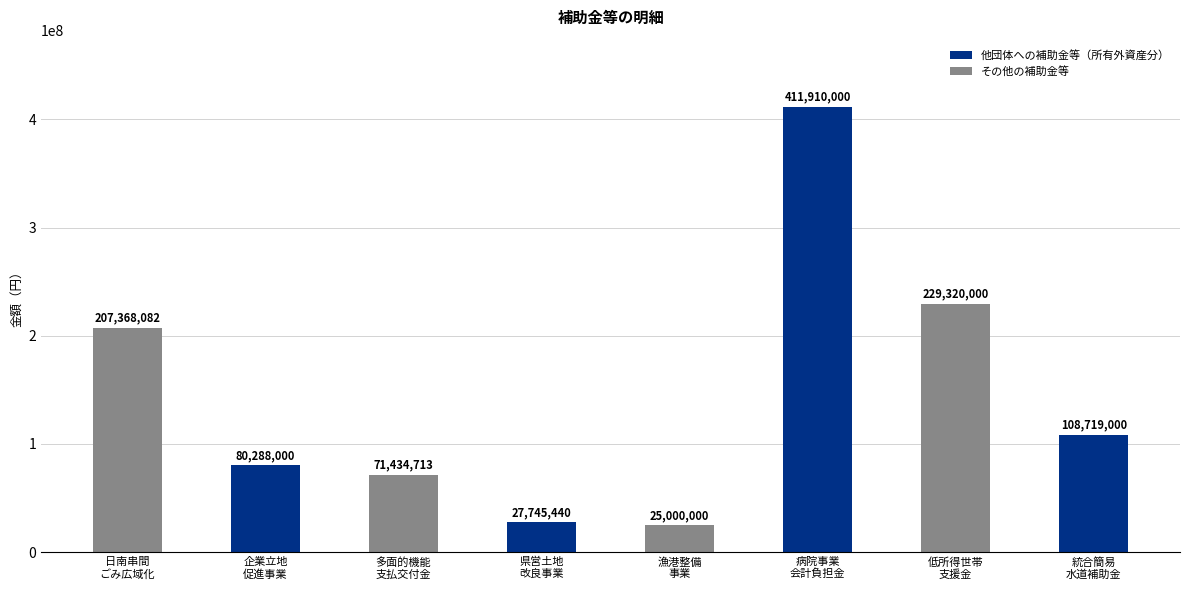

What is the change in value from 病院事業
会計負担金 to 低所得世帯
支援金?

-182590000